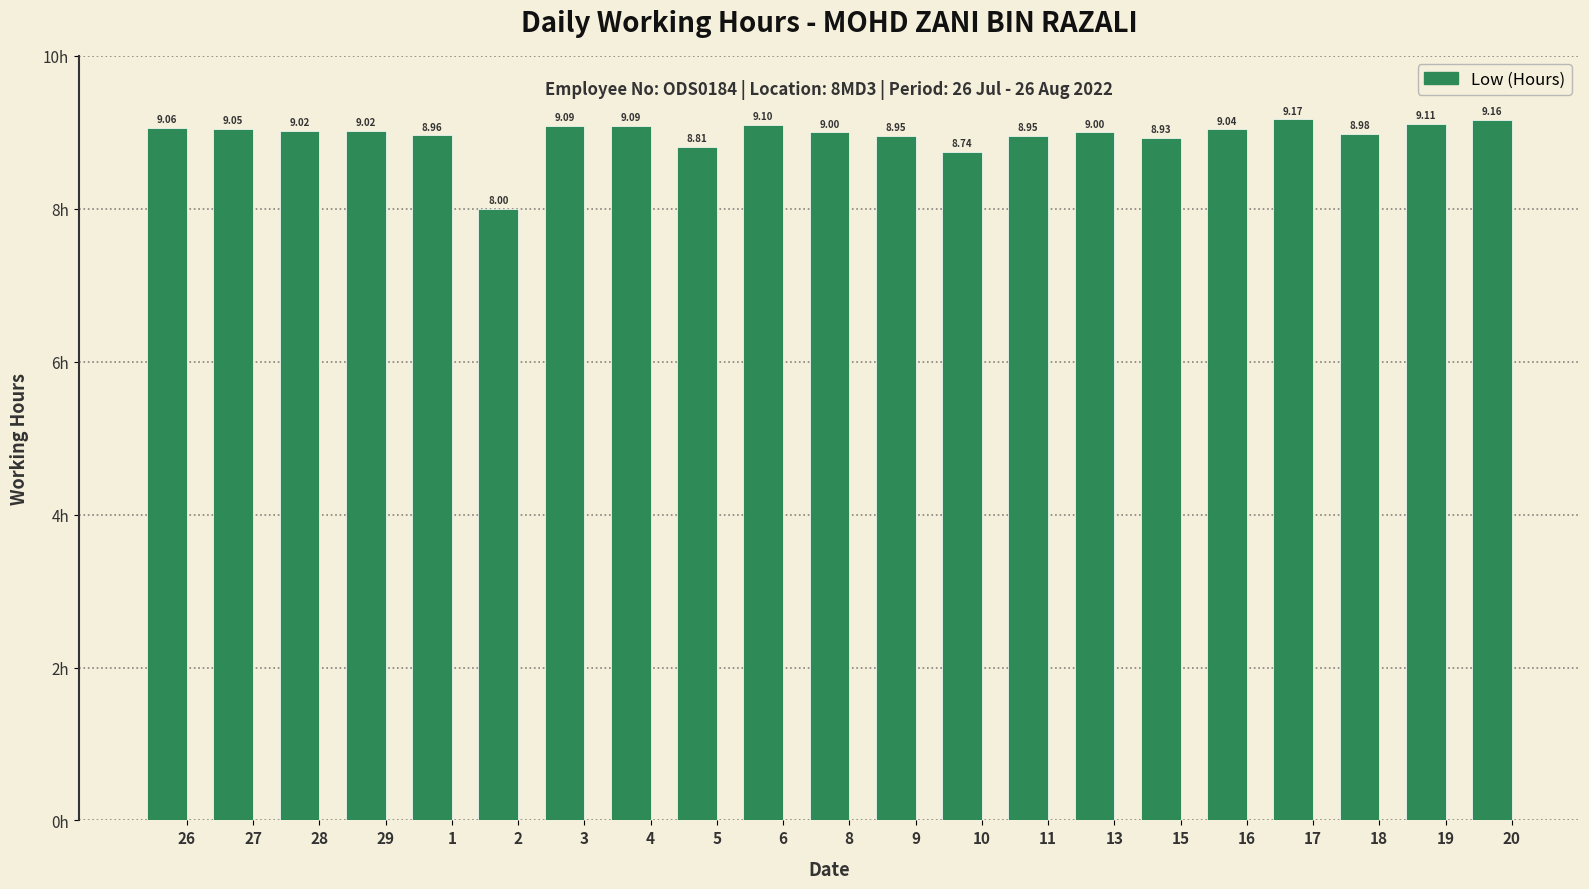

What is the ratio of the value at 19 to the value at 27?

1.0